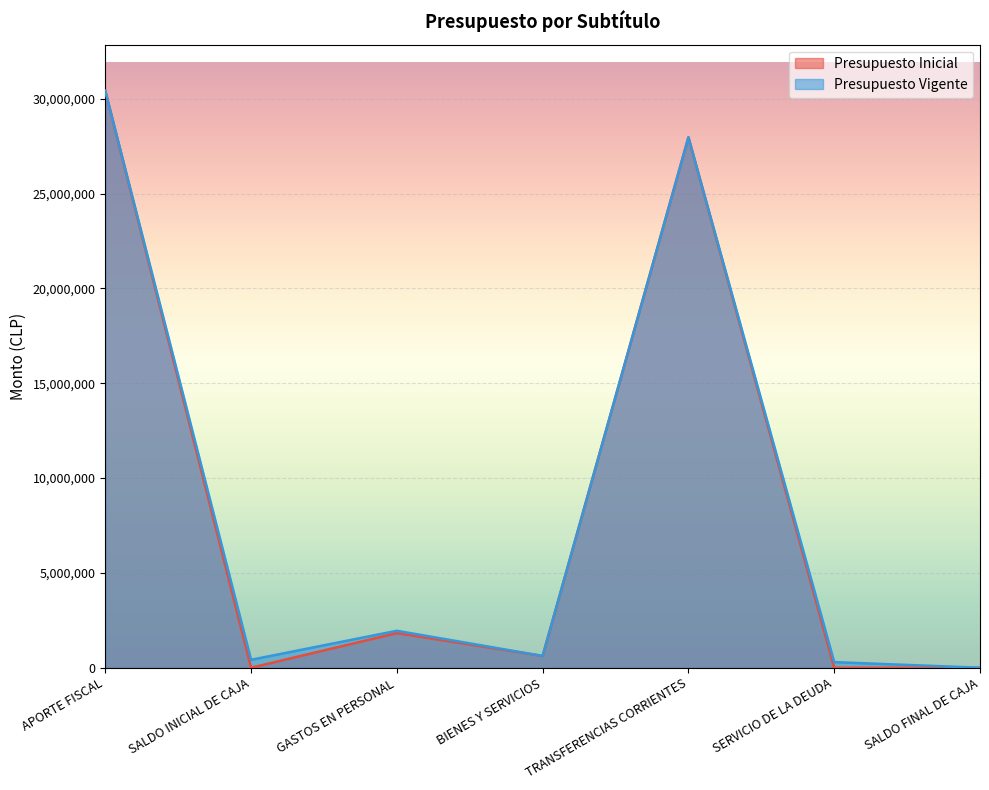

Which category has the highest value across all series?

APORTE FISCAL